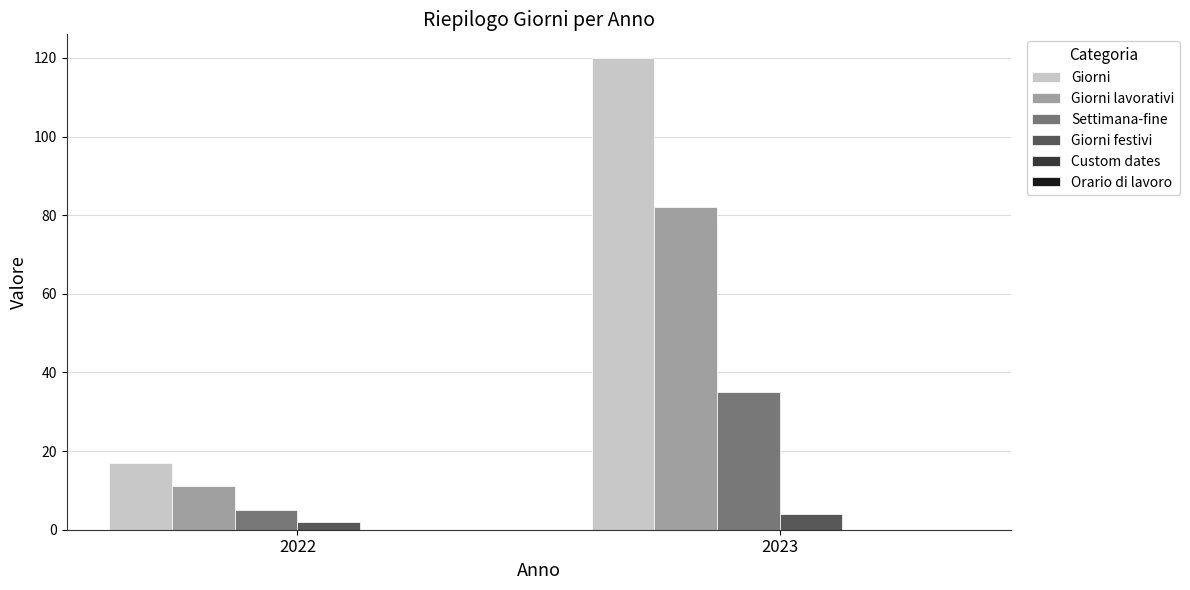

What is the value of the Giorni lavorativi bar at the 1st from the left?

11